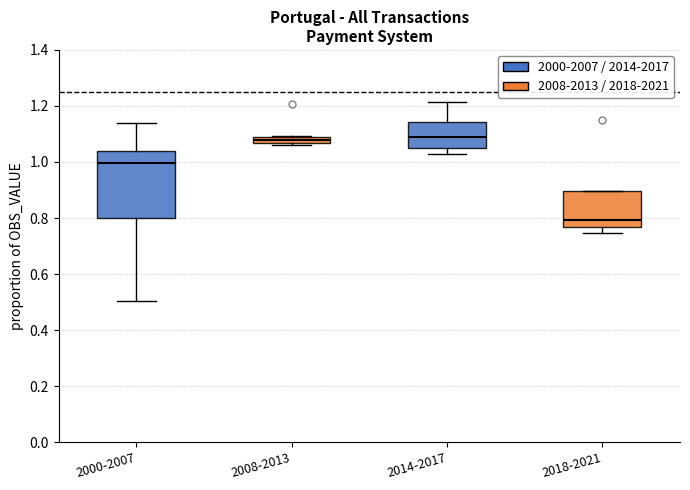

Where does the lower whisker of the box for 2018-2021 end on the y-axis? The values are not printed on the chart, so give them approximately, as read against the axis.

0.74